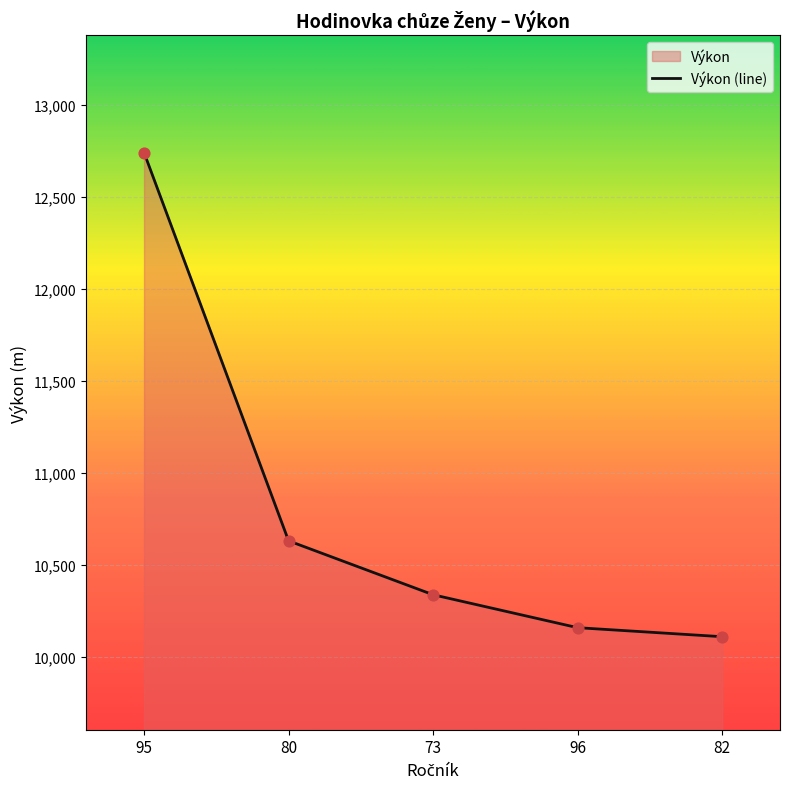

What is the ratio of the value at 96 to the value at 73?

1.0